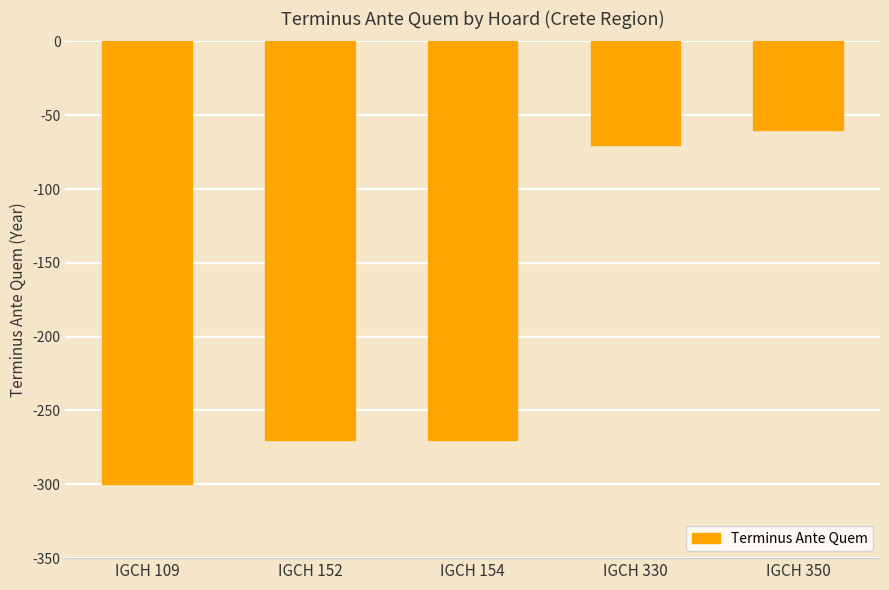

What is the sum of the values at IGCH 350 and IGCH 109?

-360